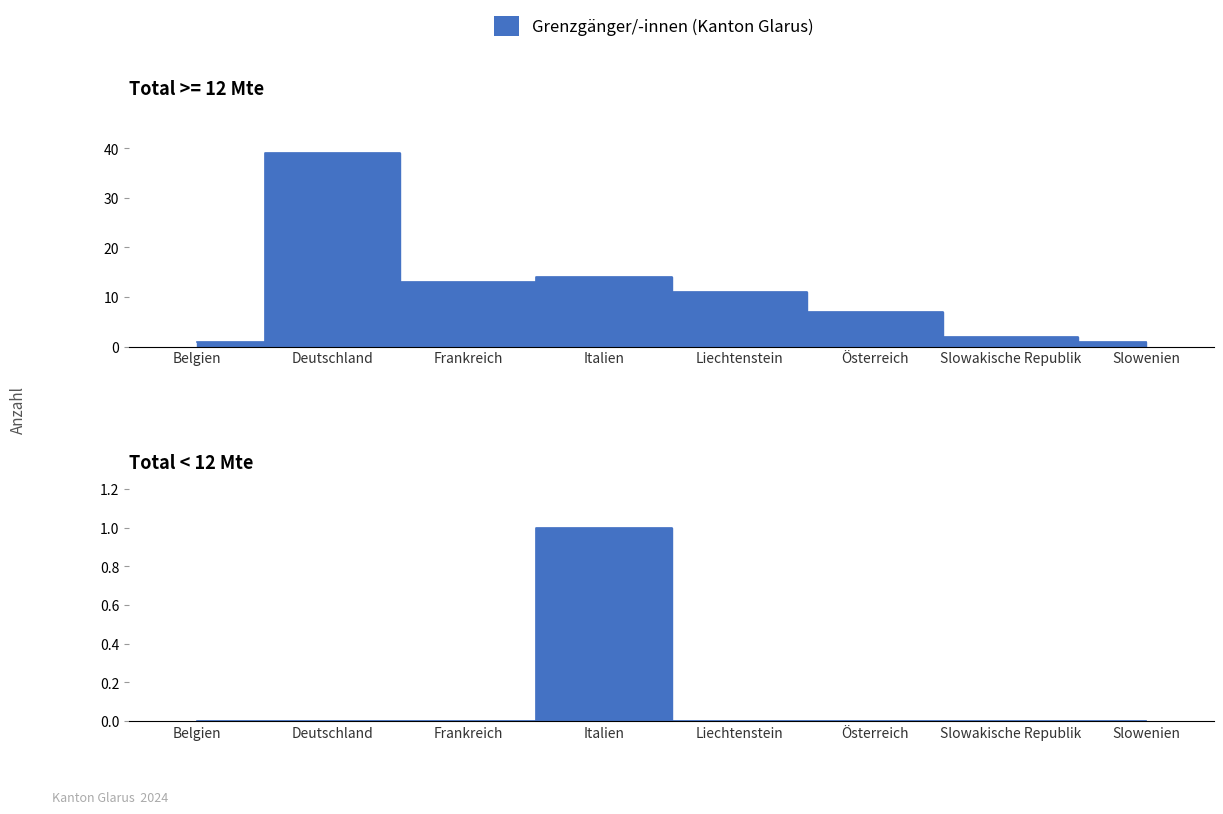

True or false: Total >= 12 Mte and Total < 12 Mte cross at least once.

False